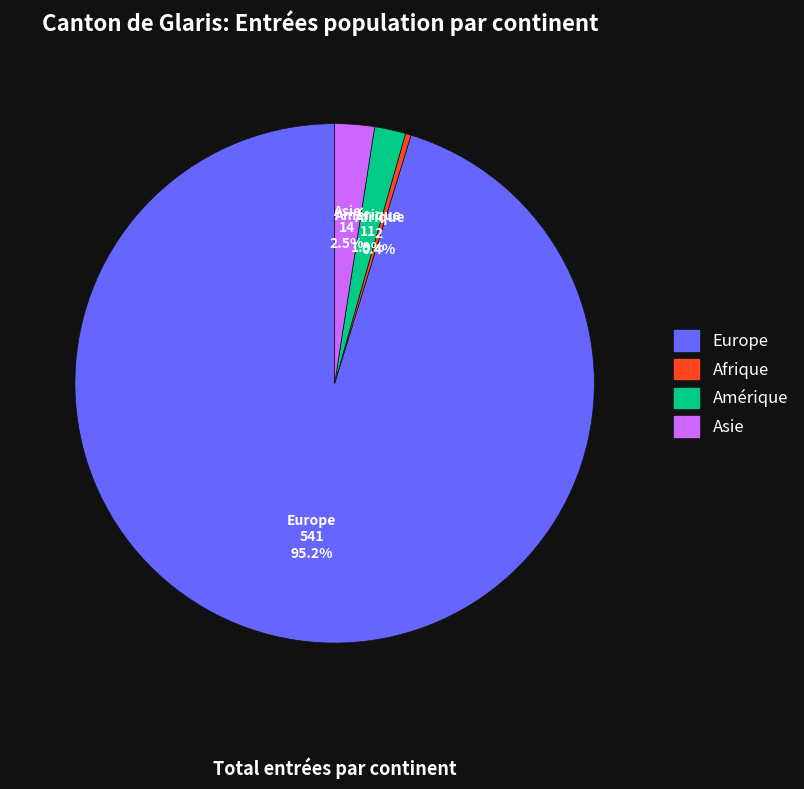

To the nearest percent, what is the difference between the largest and smallest slice percentages?

95%